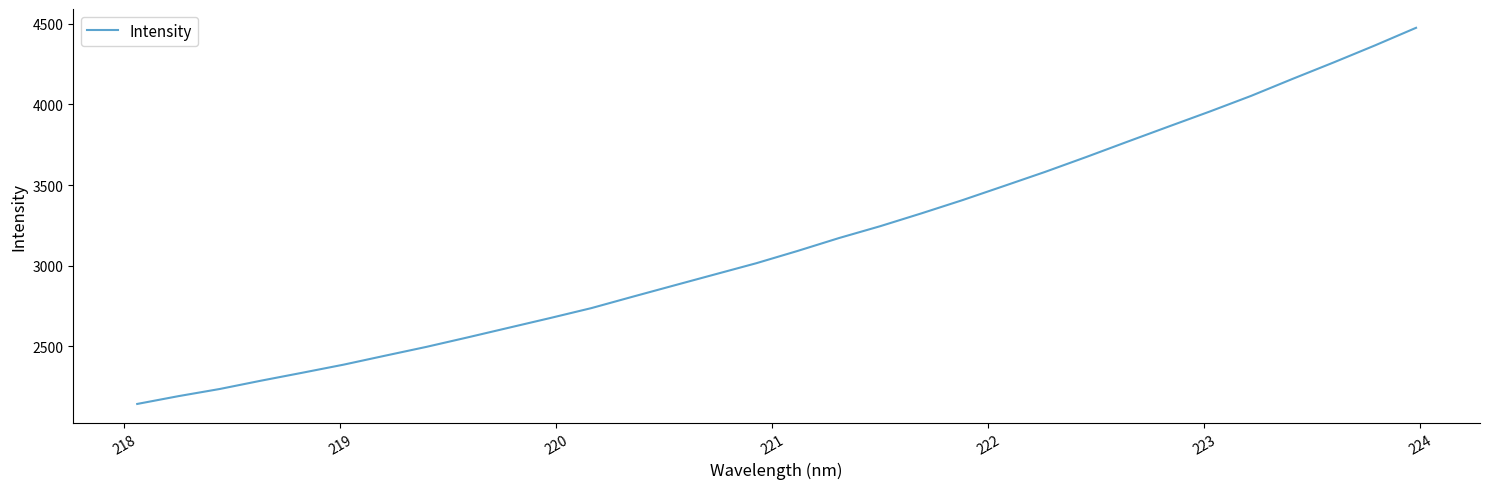

What is the maximum value shown in the chart?

4476.1